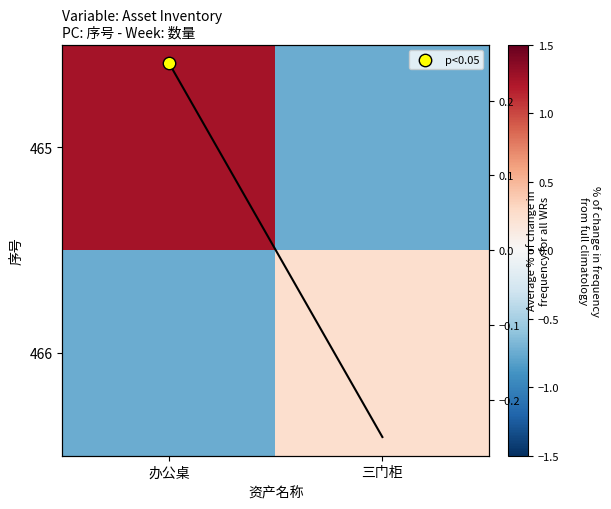

Rank the series by their maximum value, from lowest to highest.

466, Average % of change in frequency for all WRs, 465